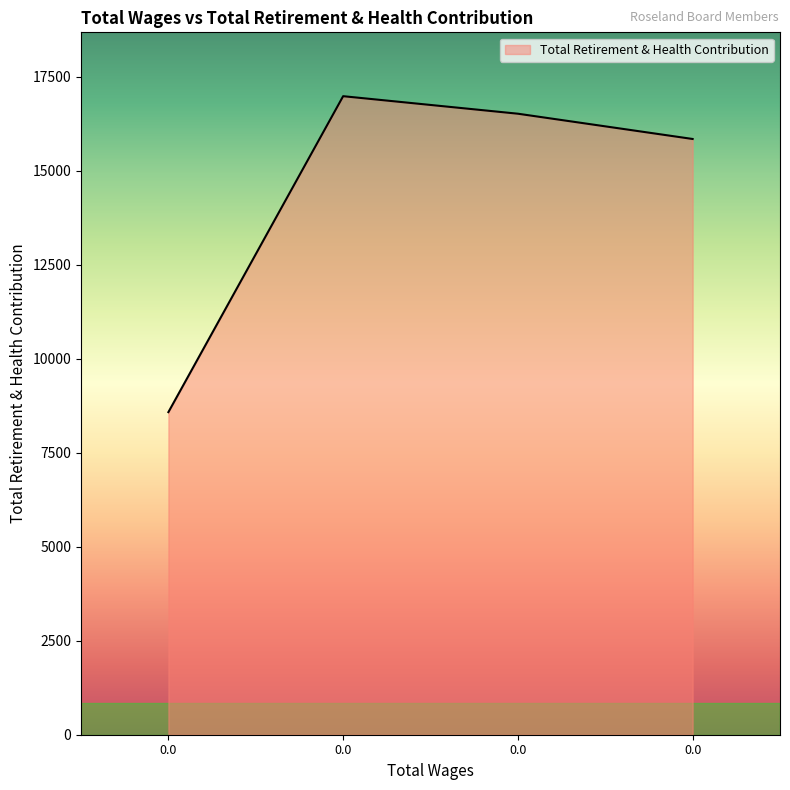

Rank the categories by value from highest to lowest.

0.0, 0.0, 0.0, 0.0